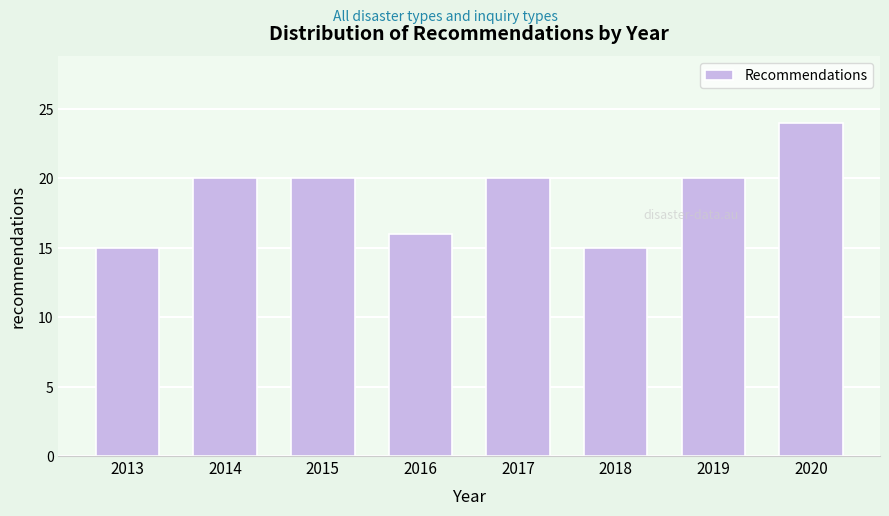

Reading right to left, list all the values displayed in this chart.

2020=24	2019=20	2018=15	2017=20	2016=16	2015=20	2014=20	2013=15